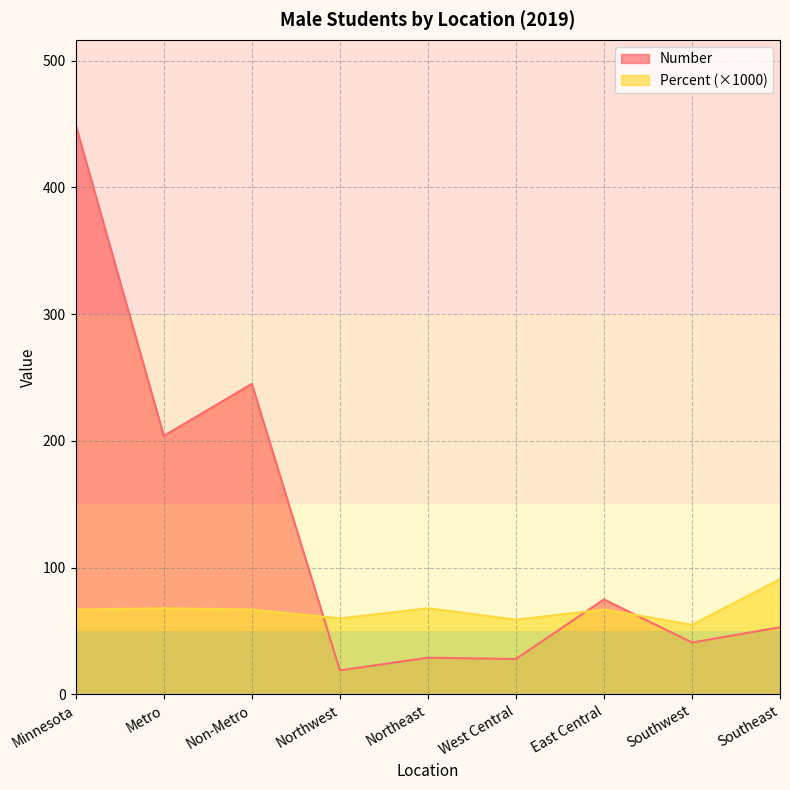

How many interior local valleys does the Number series have?

4